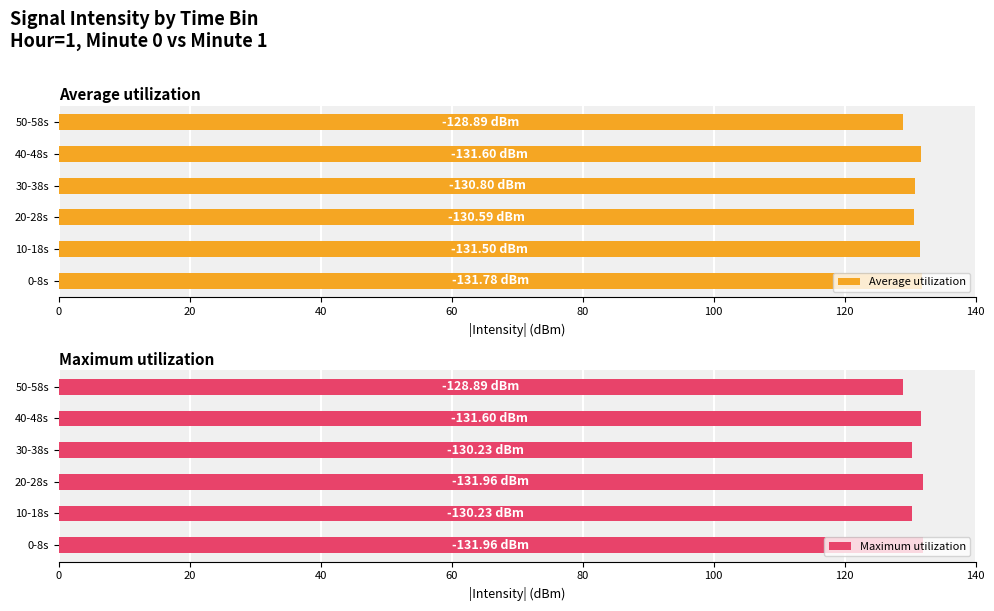

How many data points does each series have?

6